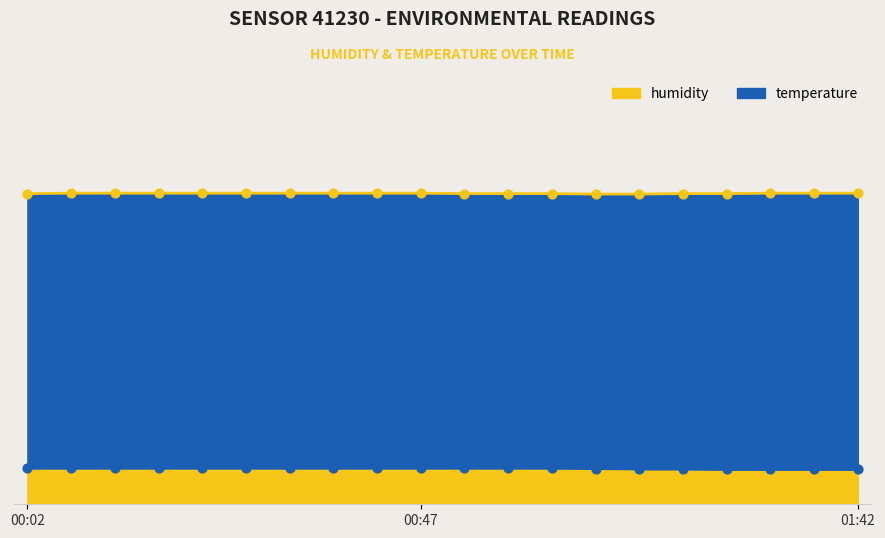

At which category is the sum across all series the highest?

00:07